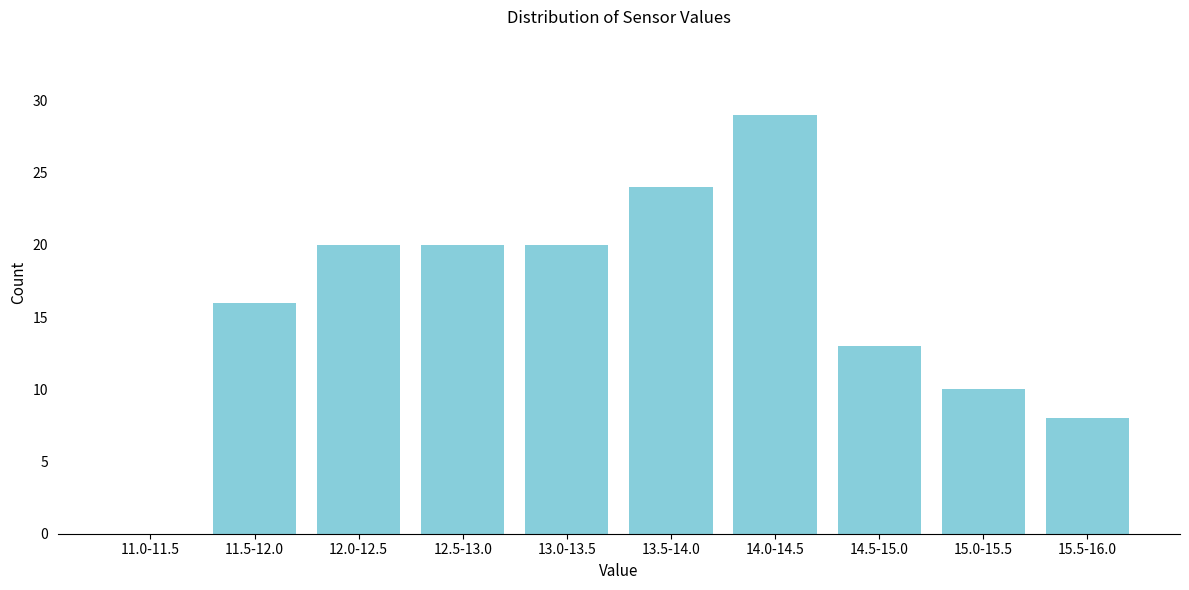

Reading left to right, extract all data points from this chart.

11.0-11.5=0	11.5-12.0=16	12.0-12.5=20	12.5-13.0=20	13.0-13.5=20	13.5-14.0=24	14.0-14.5=29	14.5-15.0=13	15.0-15.5=10	15.5-16.0=8